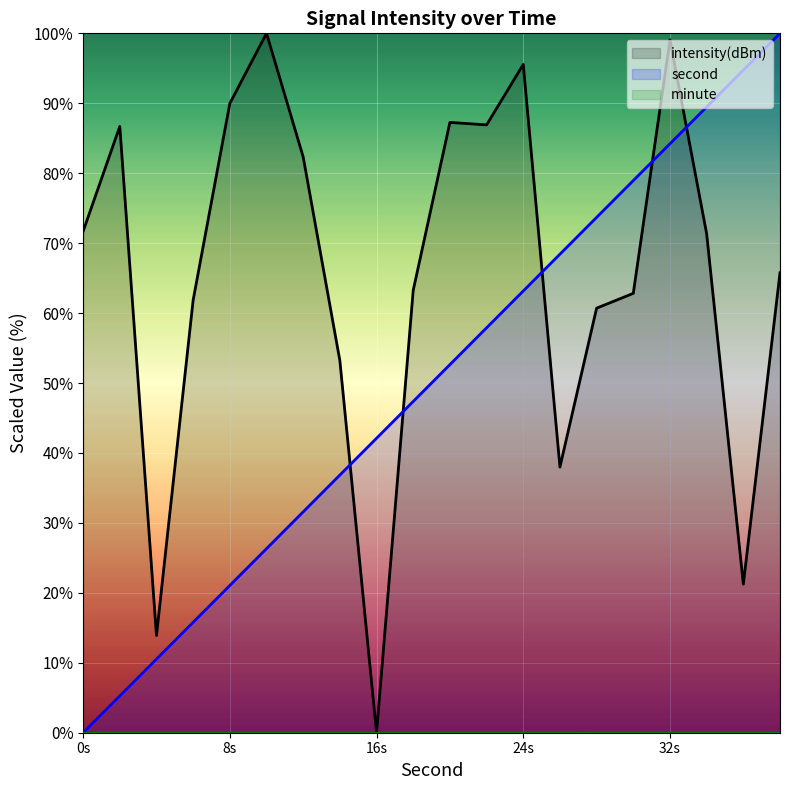

Which series ends up on top after the final intersection of intensity(dBm) and second?

second